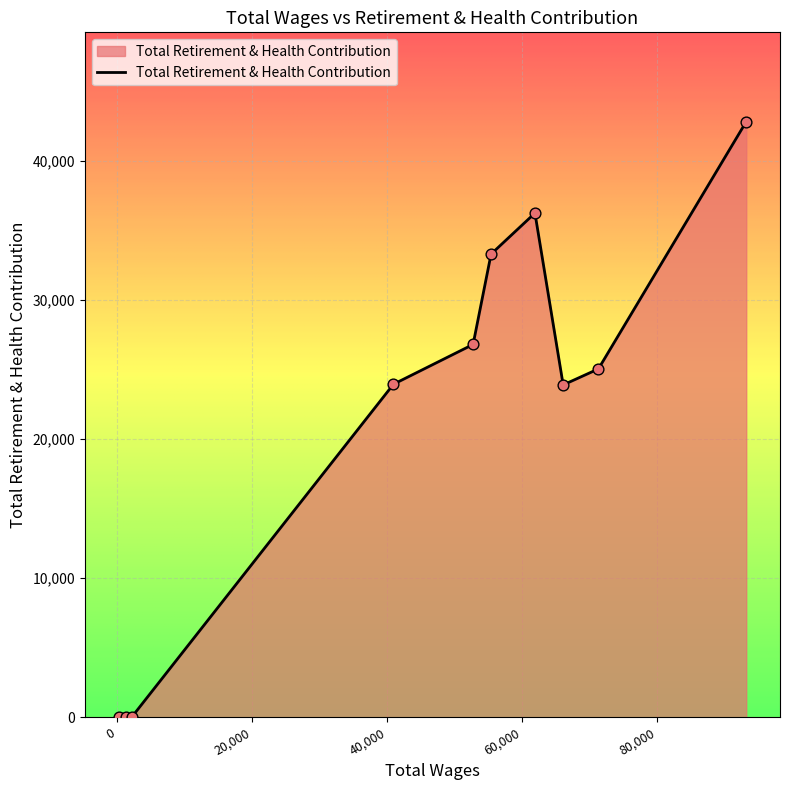

What is the difference between the maximum and minimum values?

42826